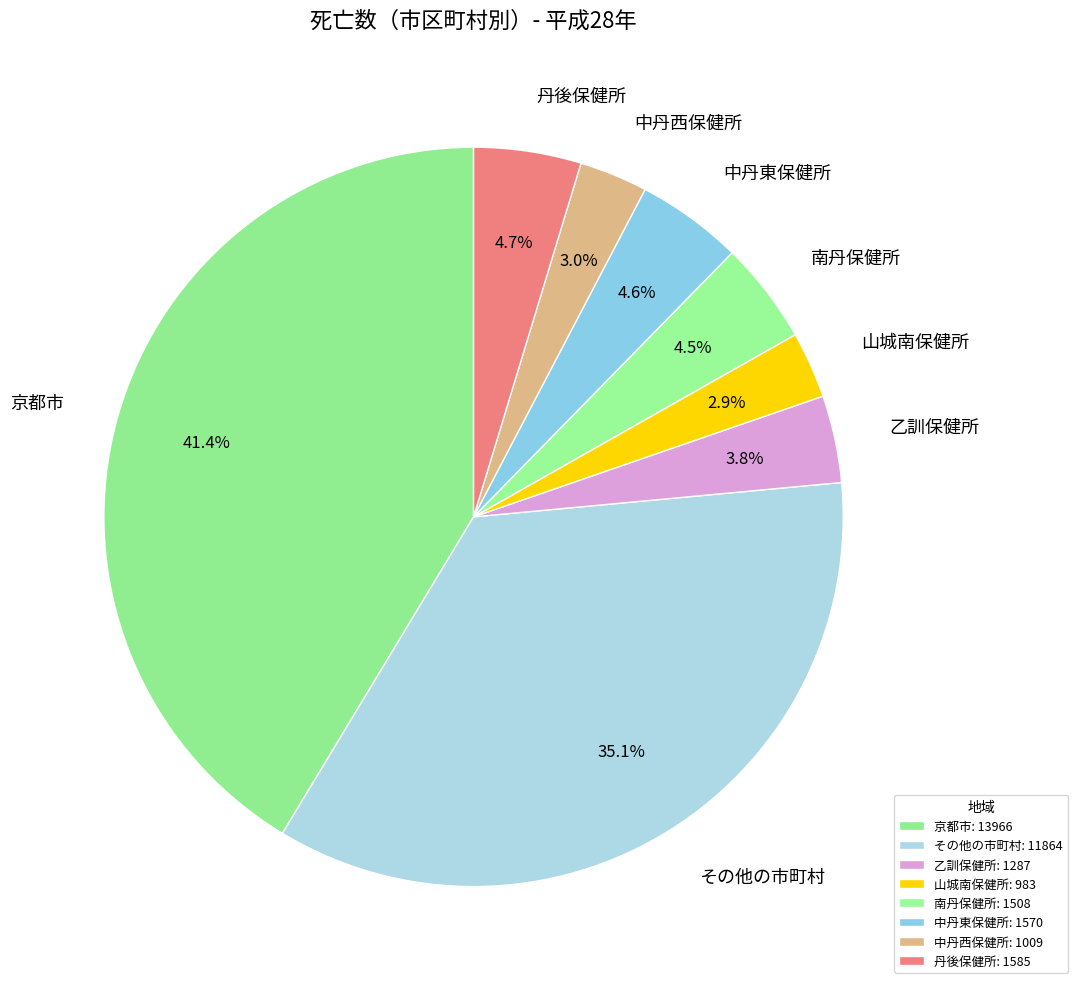

Is the sum of 中丹東保健所 and 京都市 greater than half?

No